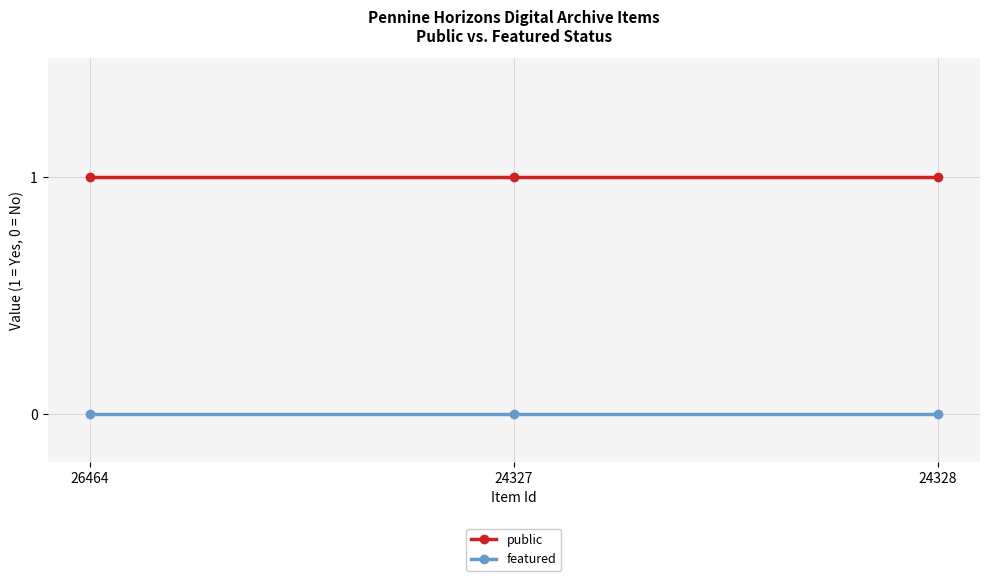

How many categories are shown in the chart?

3